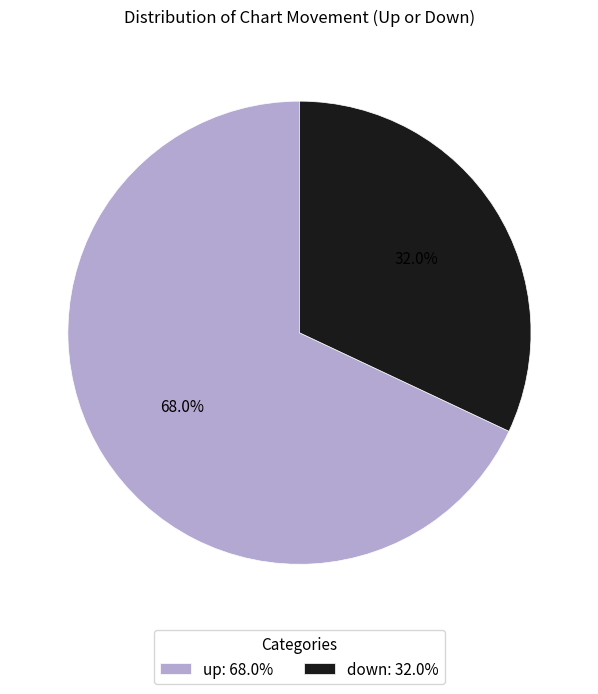

What is the total percentage of down and up?

100.0%